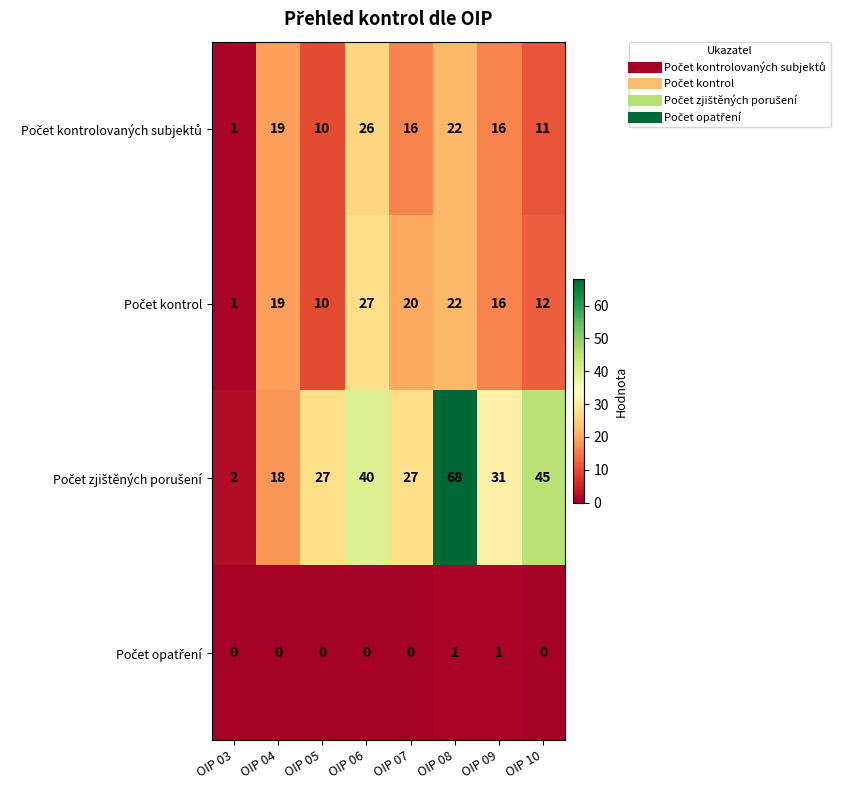

What is the total value across all series at OIP 05?

47